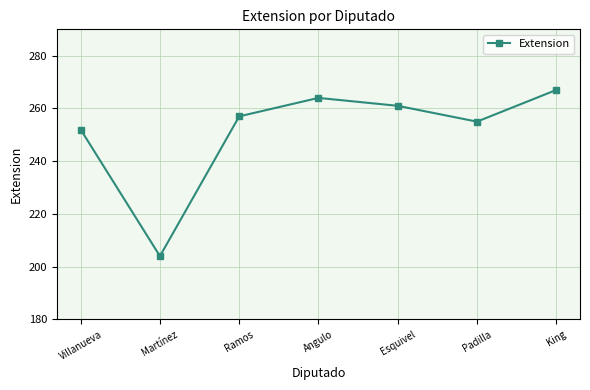

Reading left to right, transcribe all the data shown in this chart.

Villanueva=252	Martínez=204	Ramos=257	Angulo=264	Esquivel=261	Padilla=255	King=267